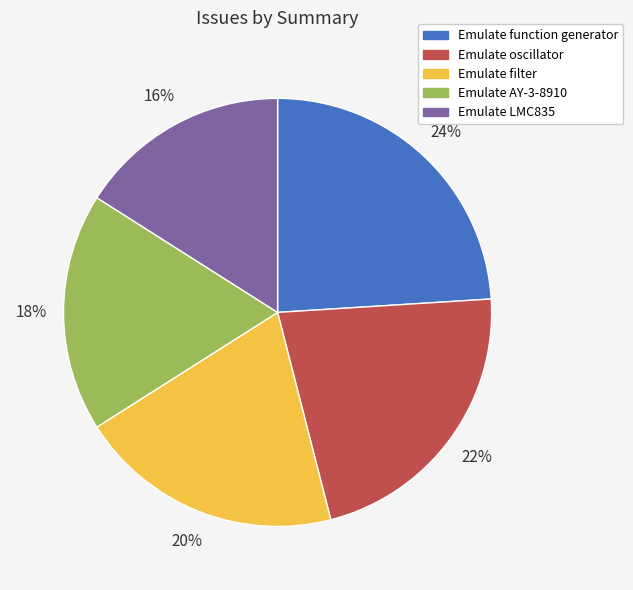

To the nearest percent, what percentage of the pie is Emulate LMC835?

16%